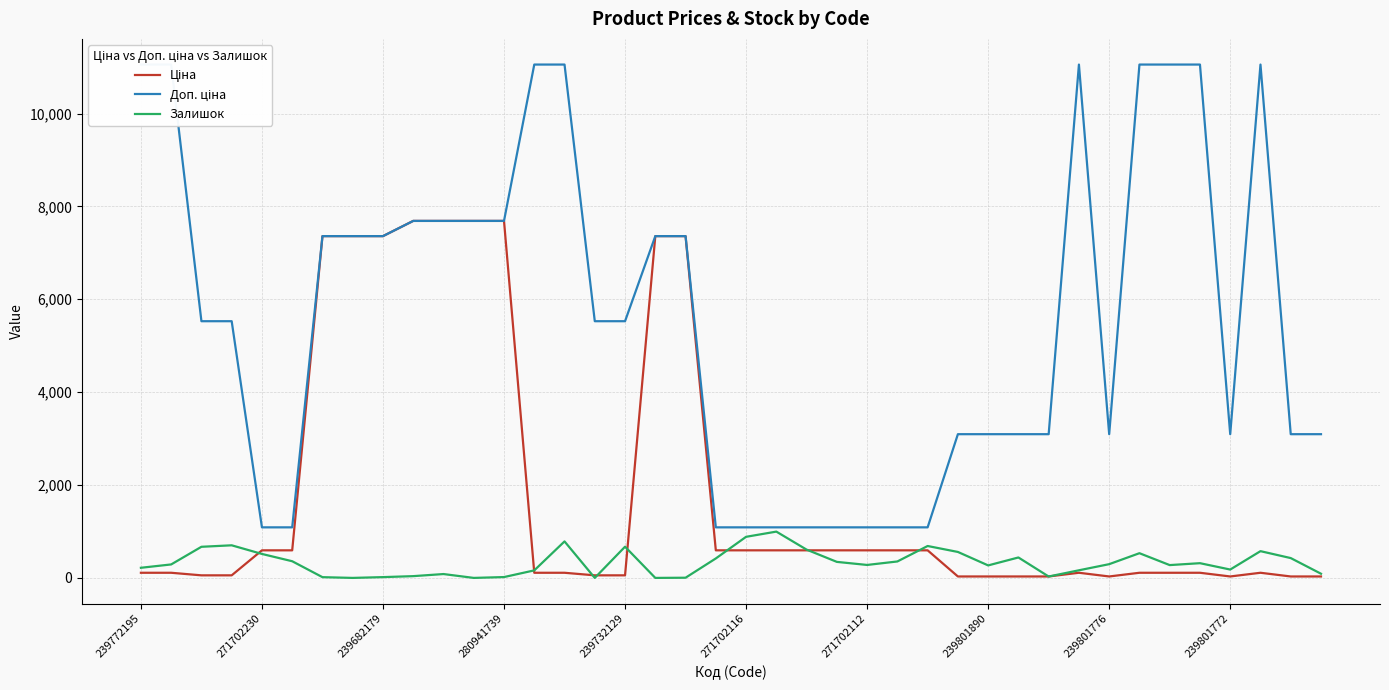

The value of Залишок at 25 is 354.0. True or false?

True